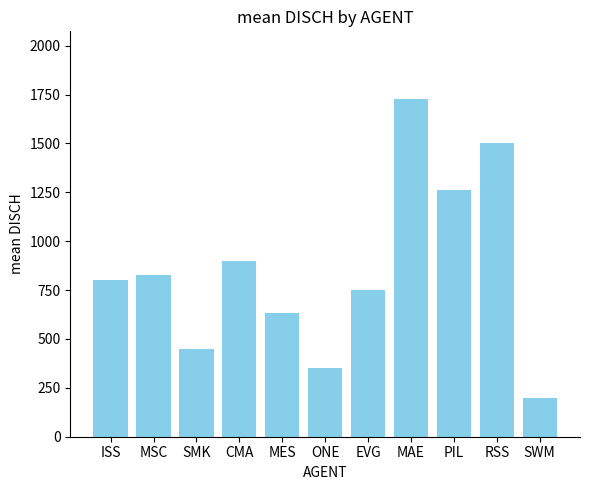

What is the label of the 7th bar from the right?

MES